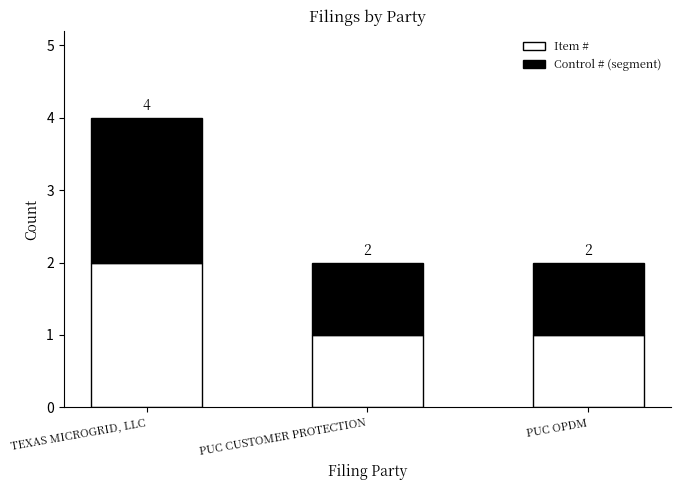

At which category is the sum across all series the highest?

TEXAS MICROGRID, LLC